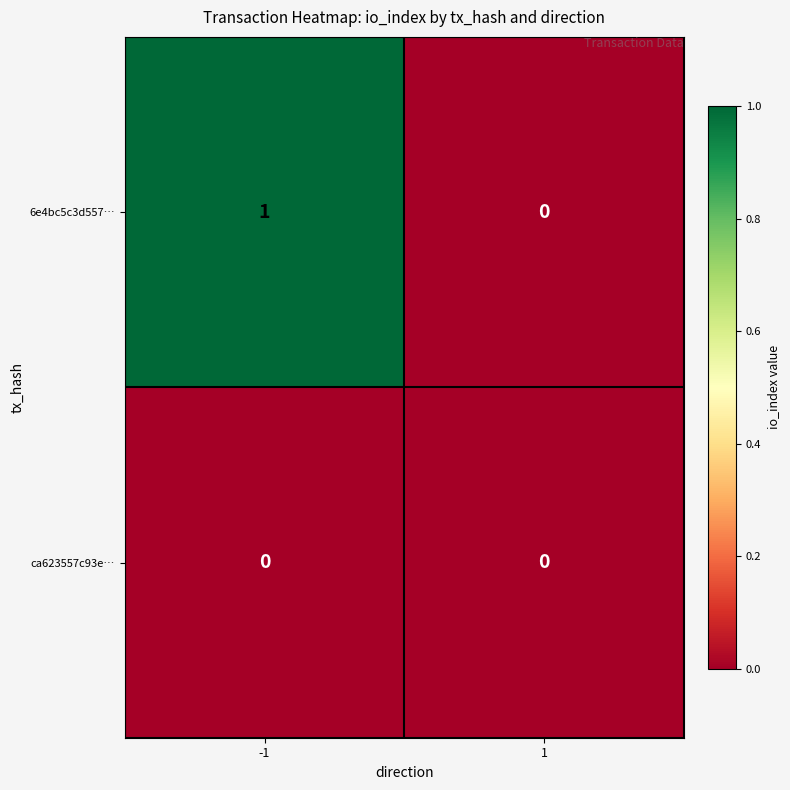

List the series in order of their overall mean, lowest first.

ca623557c93e…, 6e4bc5c3d557…